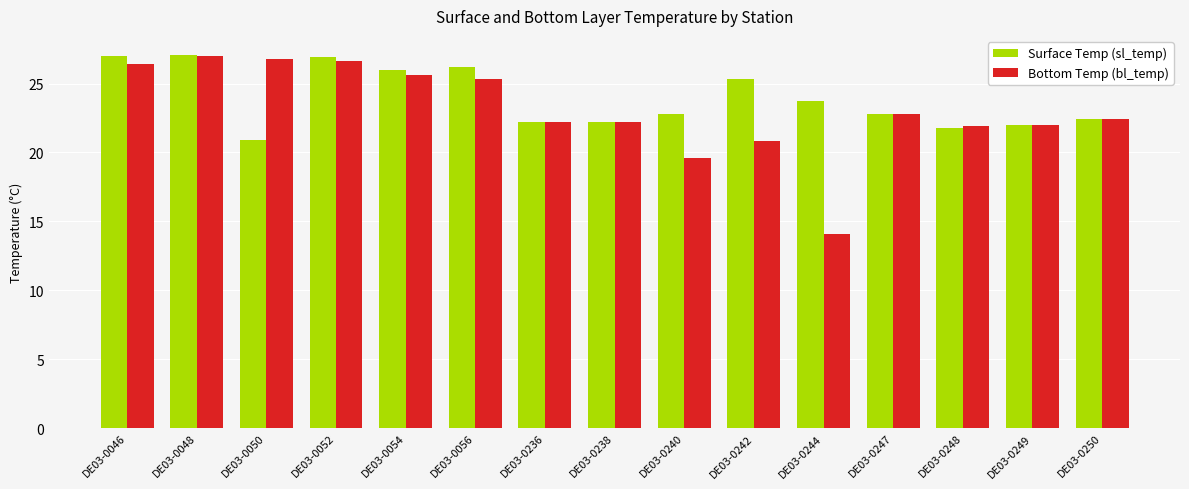

True or false: Bottom Temp (bl_temp) has a value of 25.6 at DE03-0054.

True